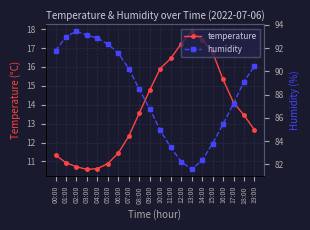

The value of temperature at 09:00 is 14.8. True or false?

True